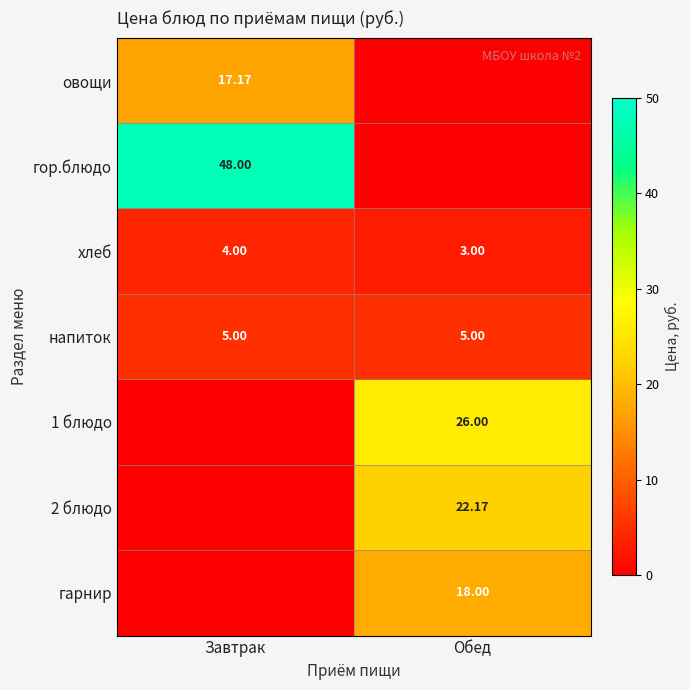

Is the value of гарнир at Обед greater than the value of напиток at Обед?

Yes